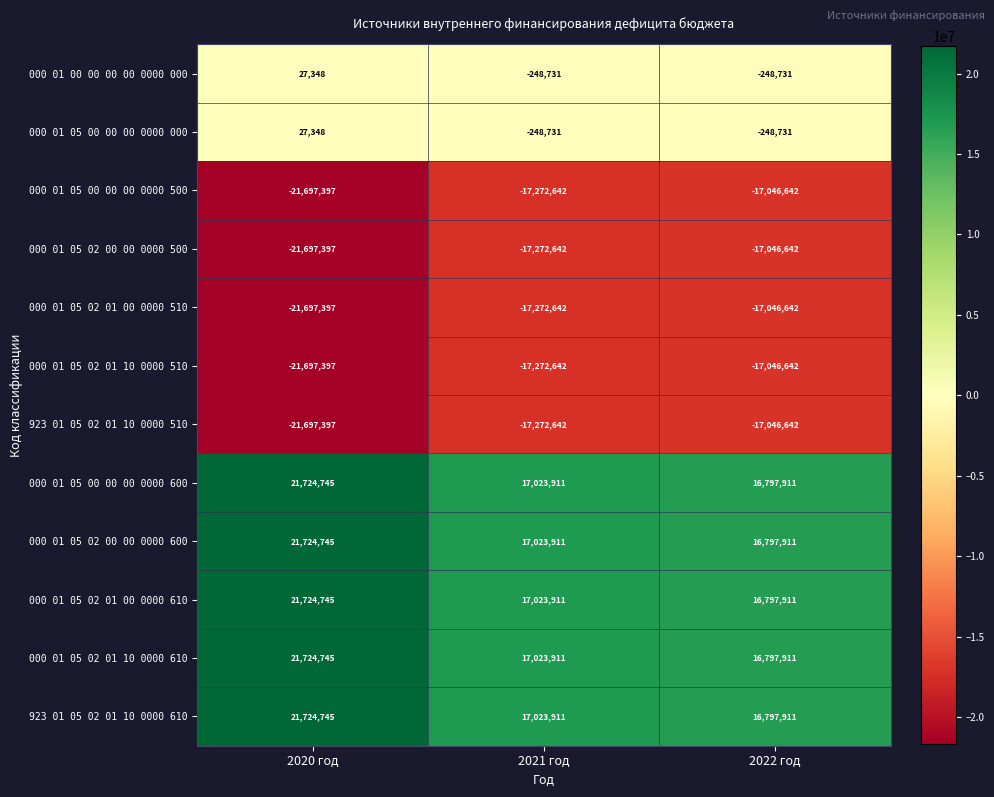

What is the spread (max minus min) of values at 2021 год?

34296553